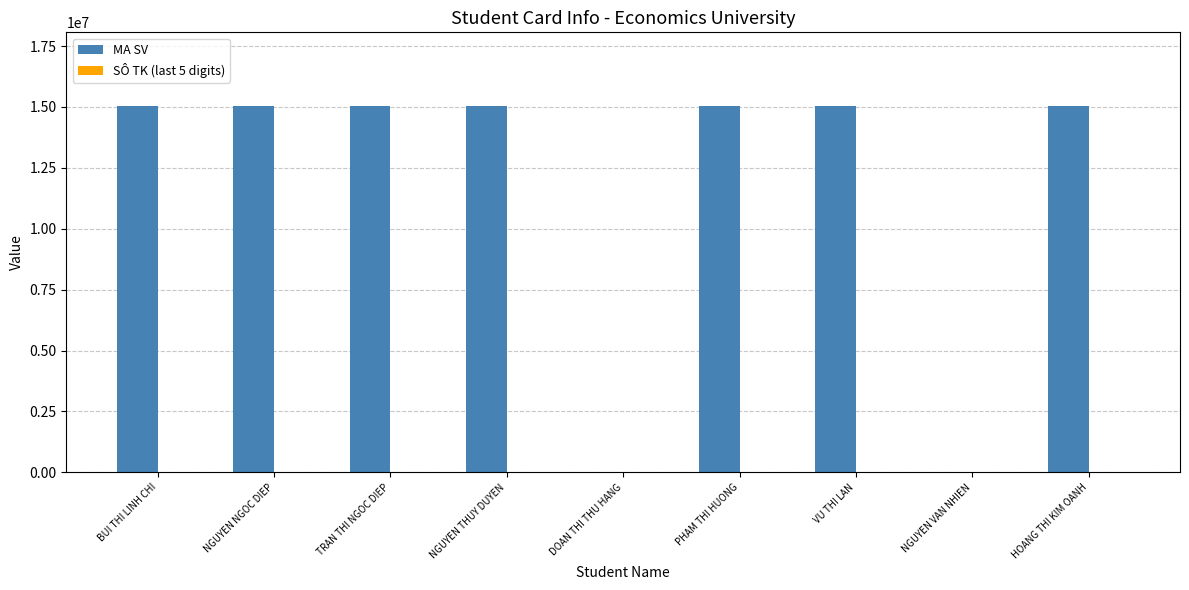

Which series changed the most between NGUYEN THUY DUYEN and DOAN THI THU HANG?

MA SV